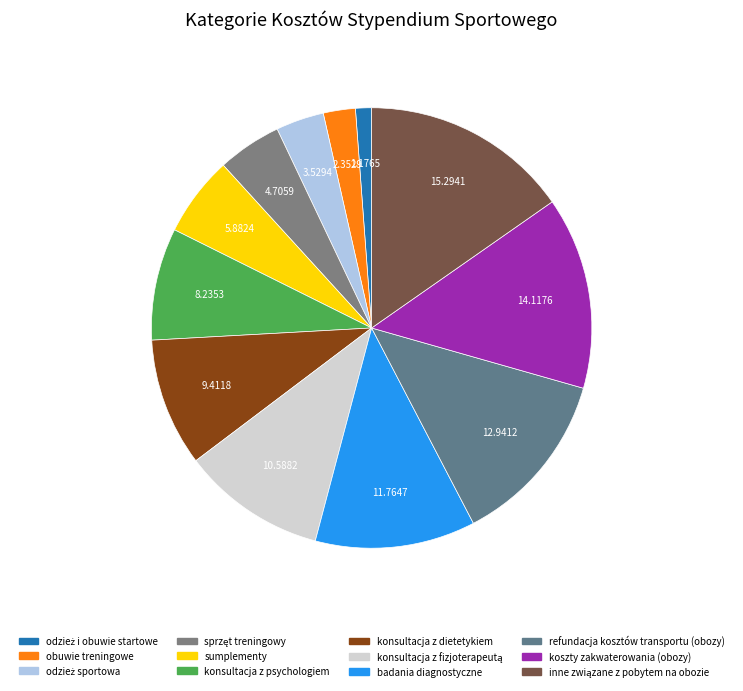

Is the sum of badania diagnostyczne and sumplementy greater than half?

No